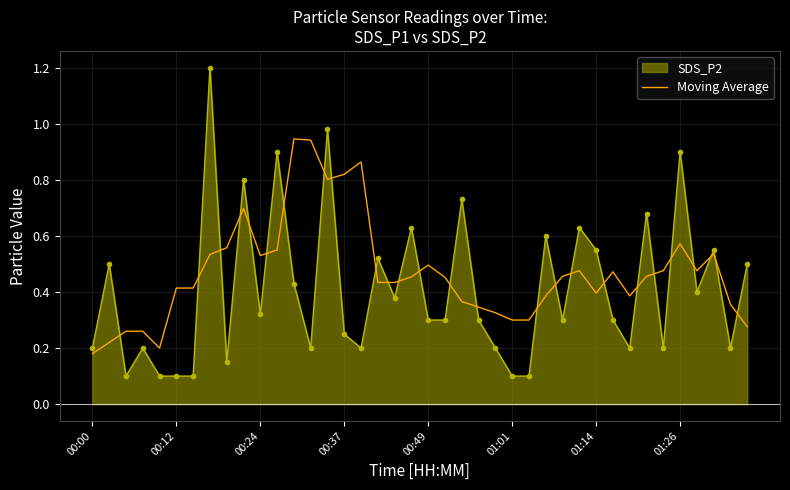

Which series has the largest total across all categories?

Moving Average